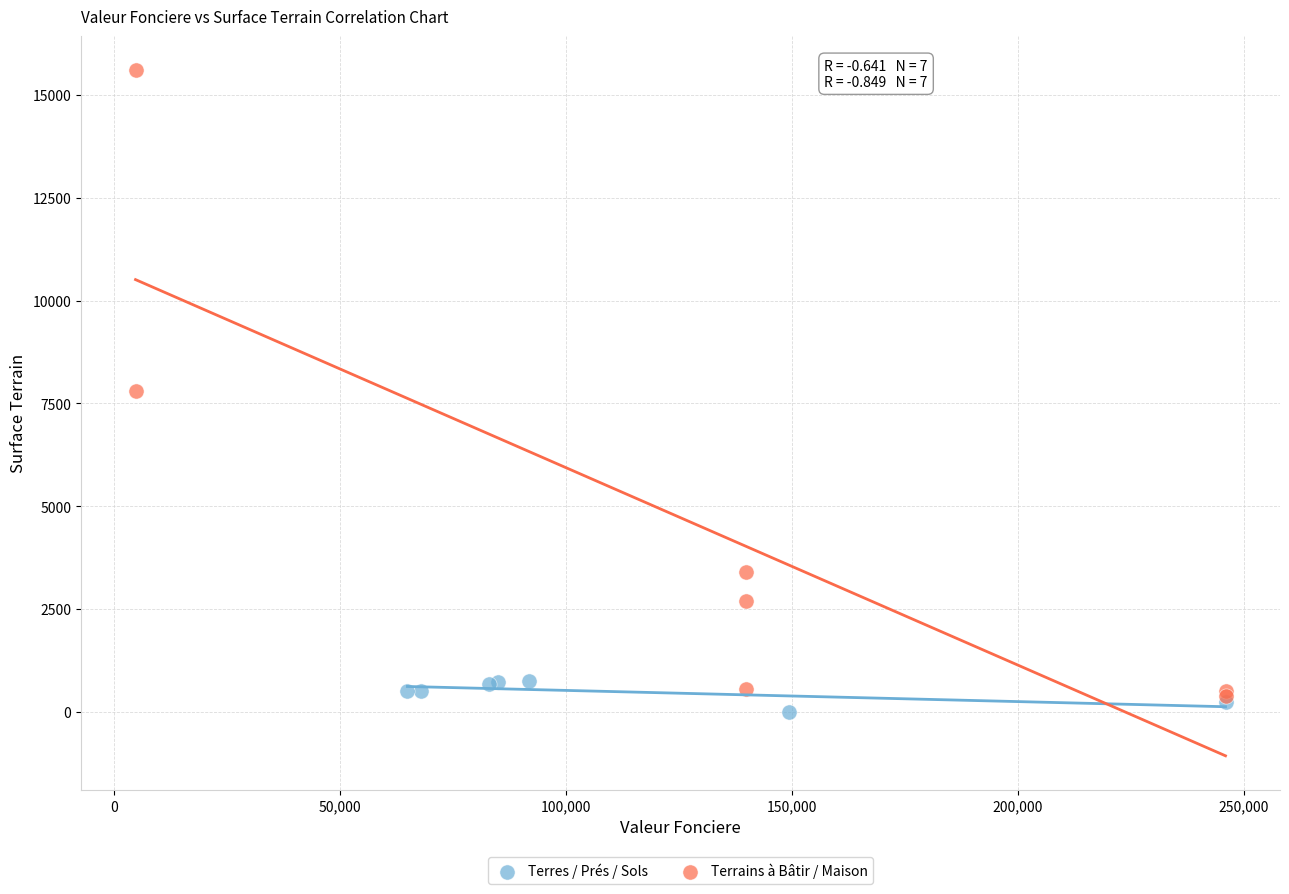

Which series has the largest Y range (max minus min)?

Terrains à Bâtir / Maison